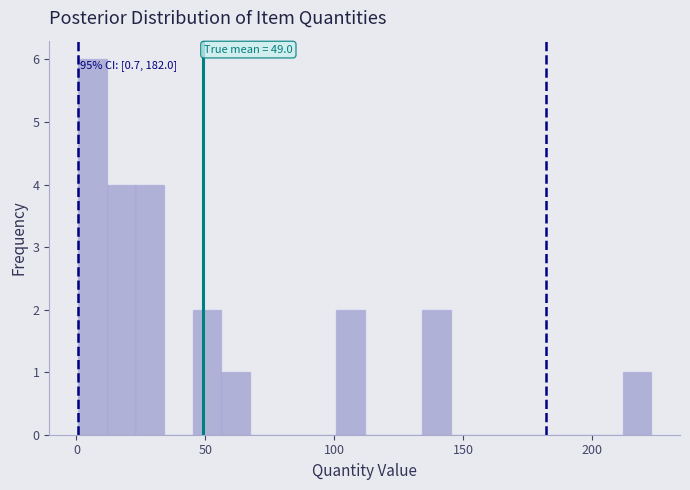

Around what value on the x-axis is the tallest bar? Give the approximate position of its centre, as read against the axis.

5